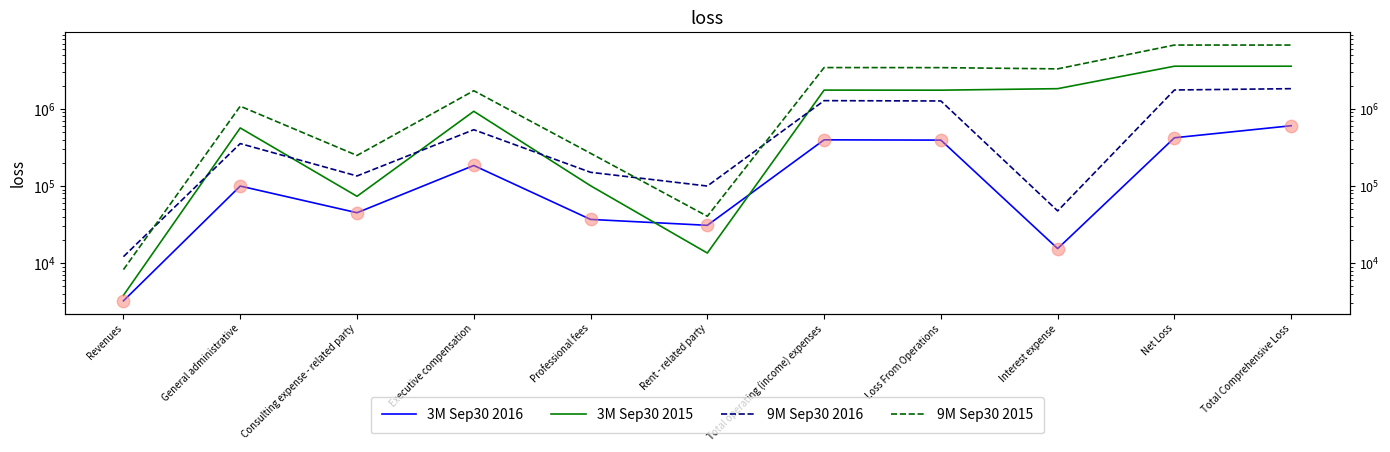

Which series has the largest total across all categories?

9M Sep30 2015